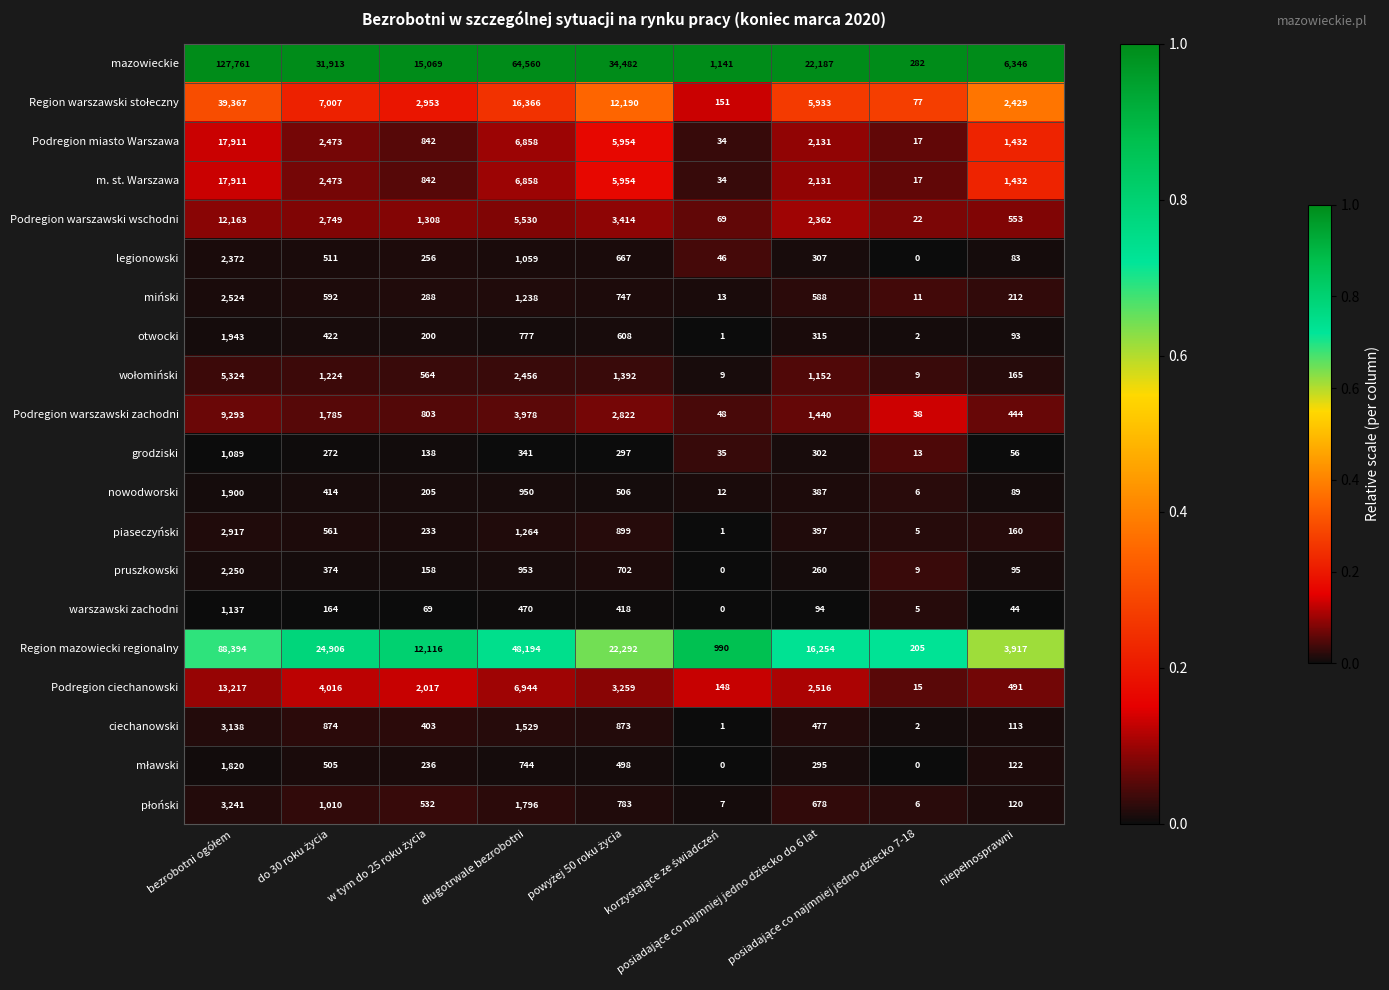

What is the maximum value for piaseczyński?

2917